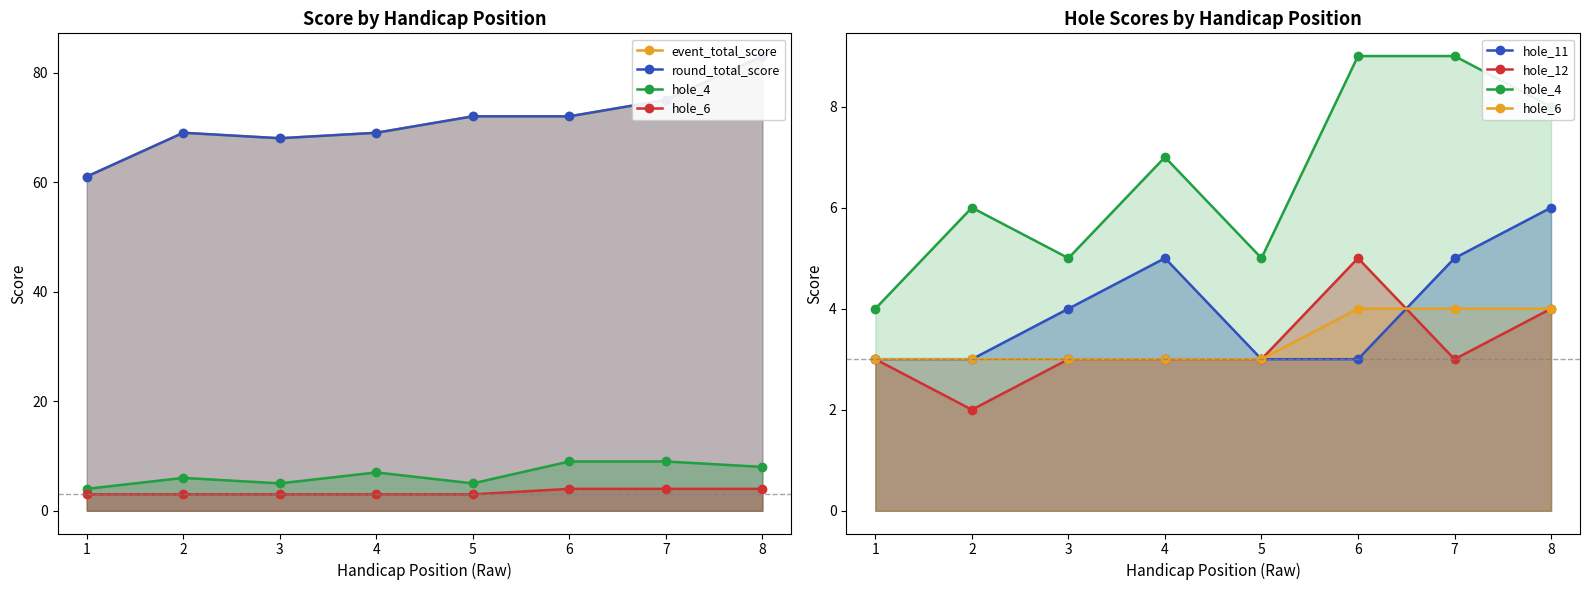

What is the difference between the maximum and minimum values in the hole_12 series?

3